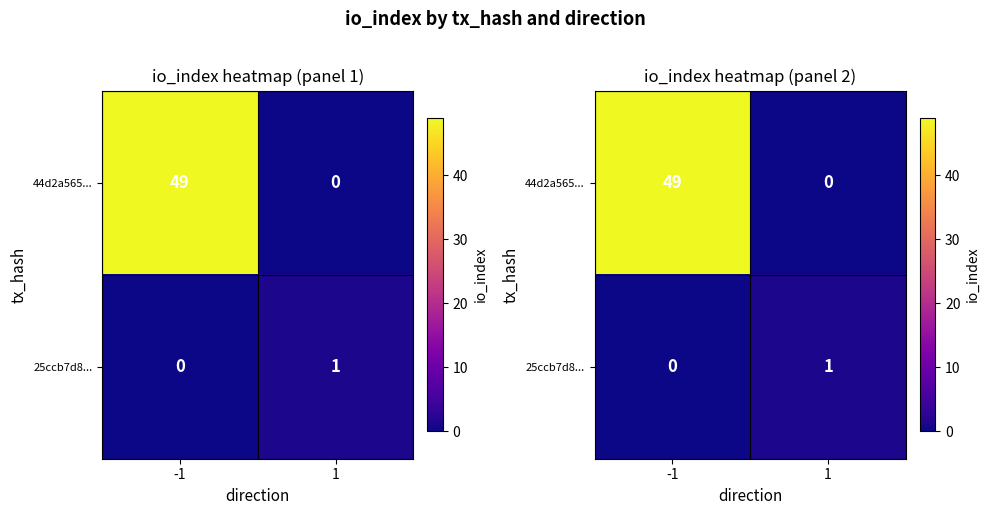

The value of 44d2a565... at 1 is -23. True or false?

False